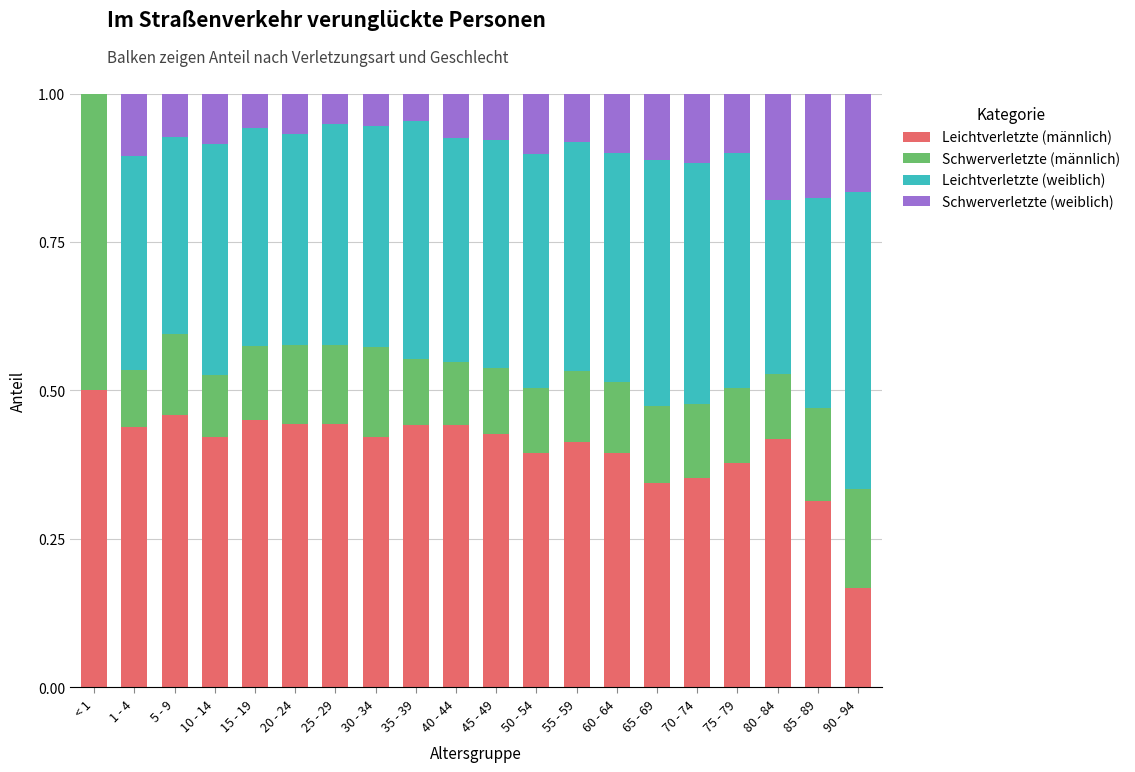

Is it true that Leichtverletzte (männlich) equals 0.4 at 35 - 39?

True